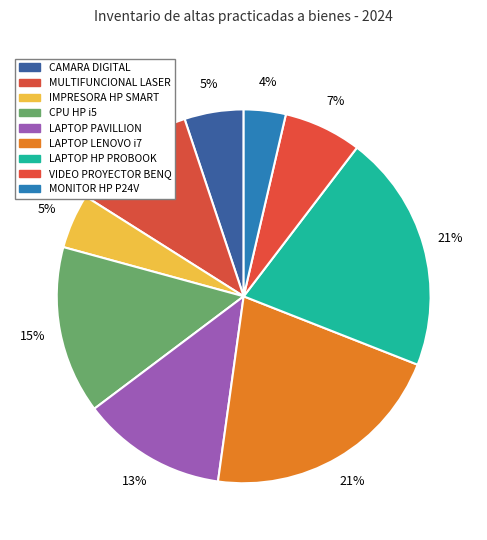

Is there a majority slice in this chart?

No